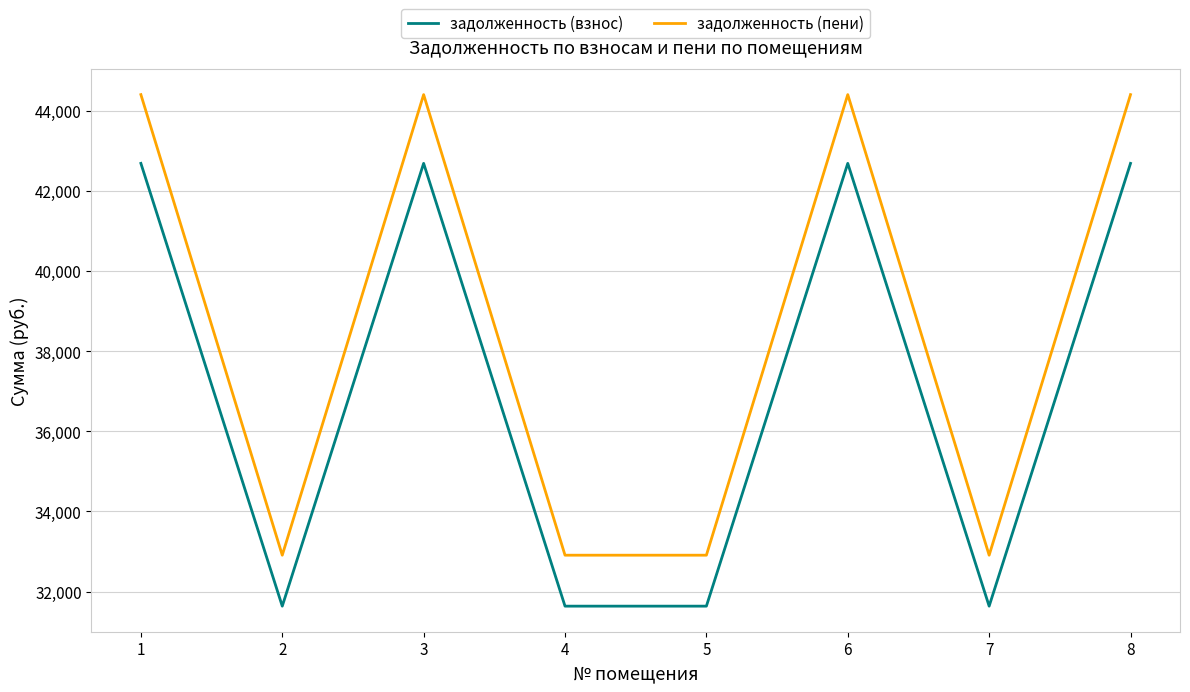

Is this an area chart (filled region under the line)?

No